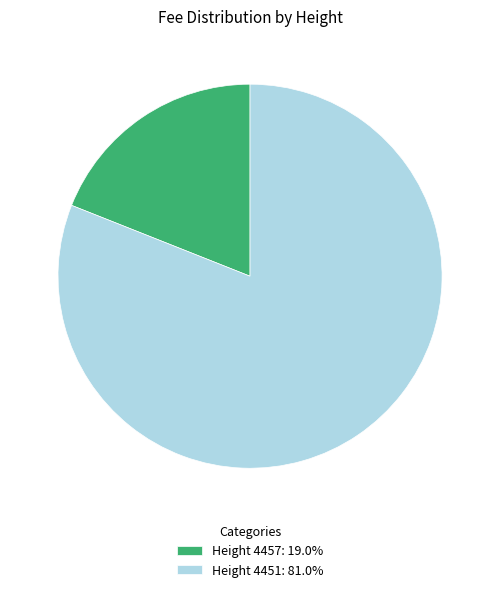

How many slices are in this pie chart?

2